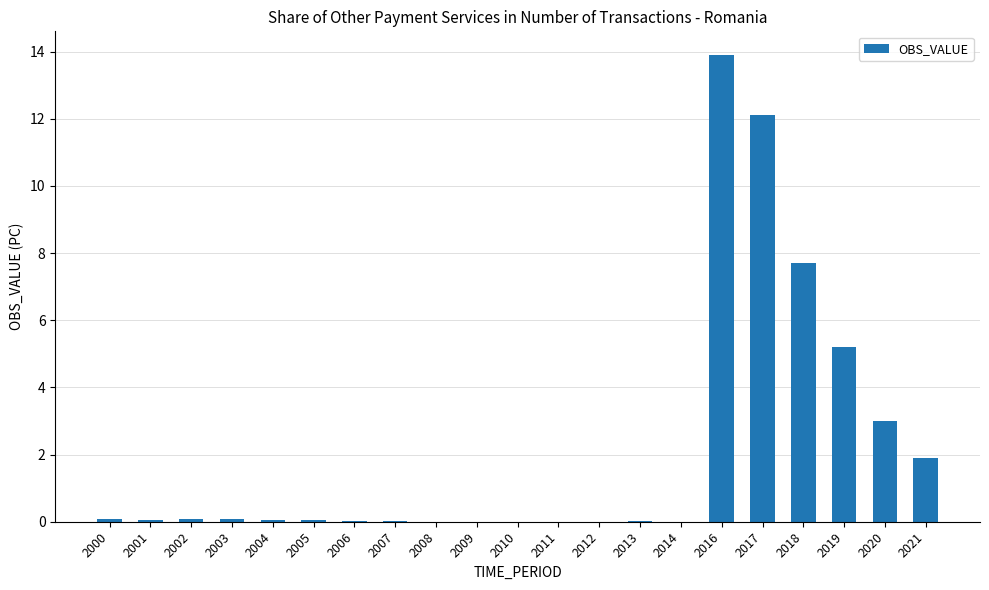

What is the sum of all values?

44.3